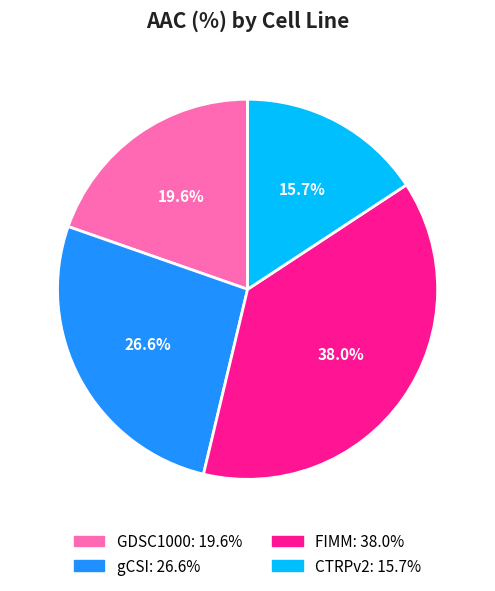

Do CTRPv2 and FIMM together represent more than half of the pie?

Yes